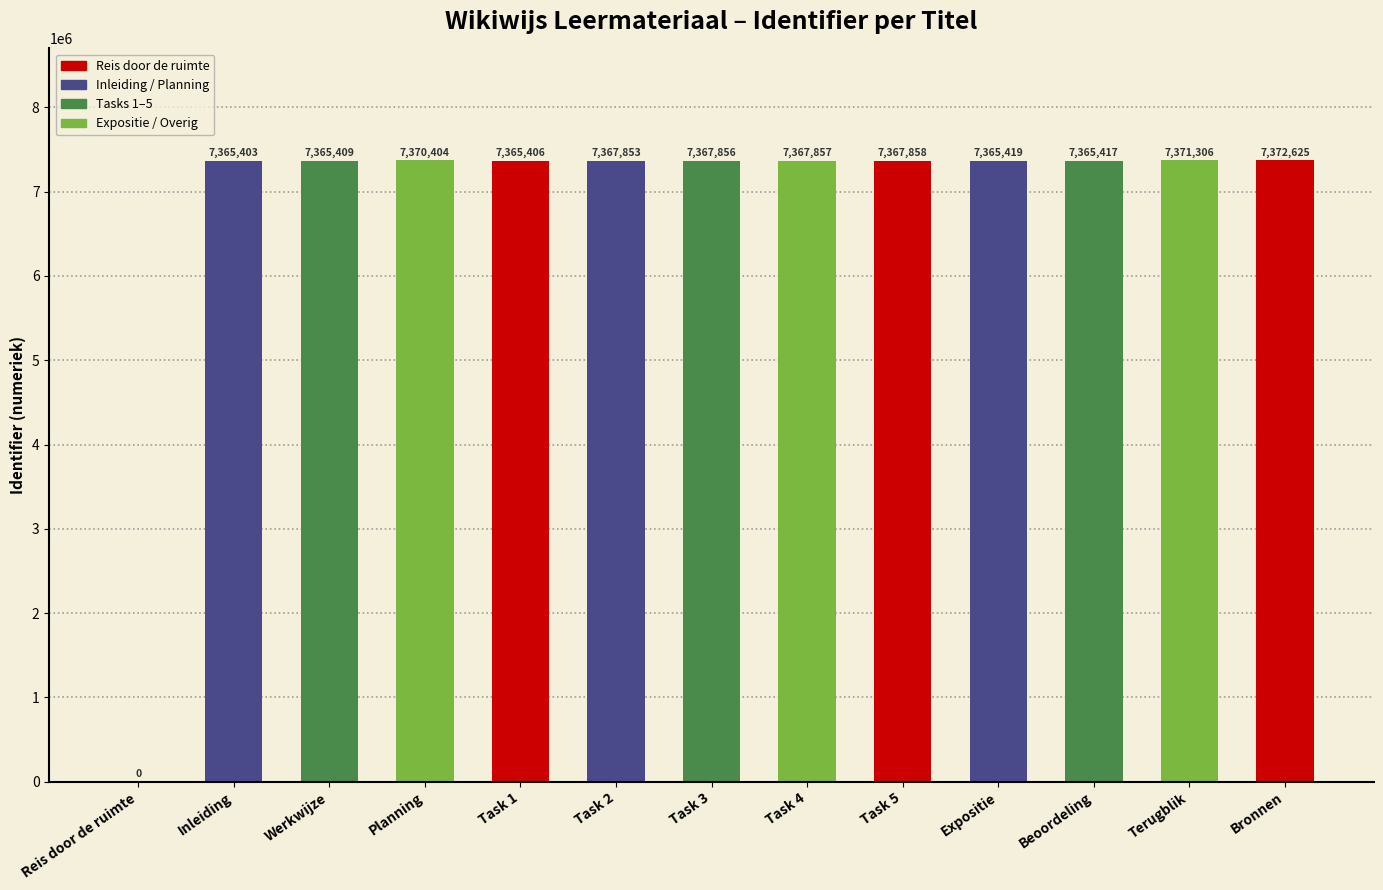

What is the label of the 1st bar from the left?

Reis door de ruimte